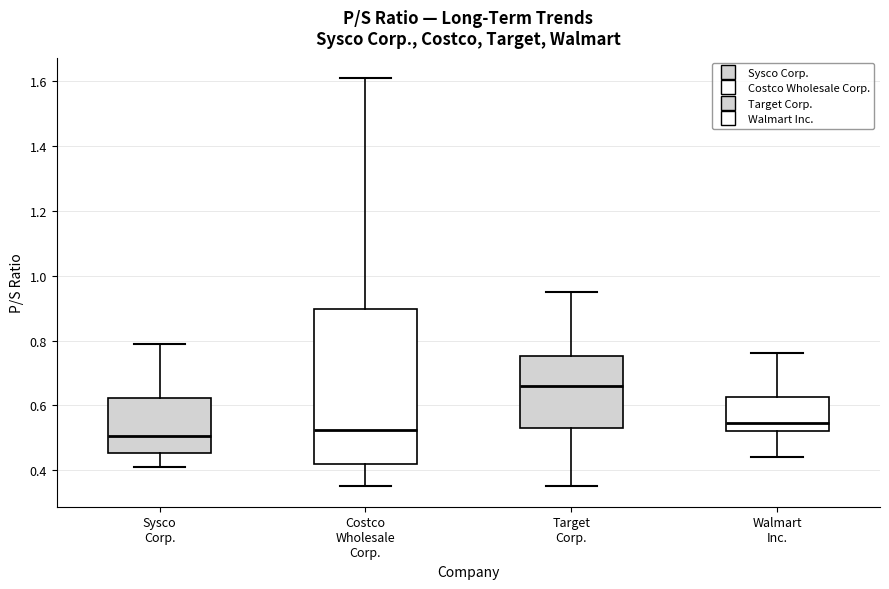

Where does the median line of the box for Sysco Corp. sit on the y-axis? The values are not printed on the chart, so give them approximately, as read against the axis.

0.50